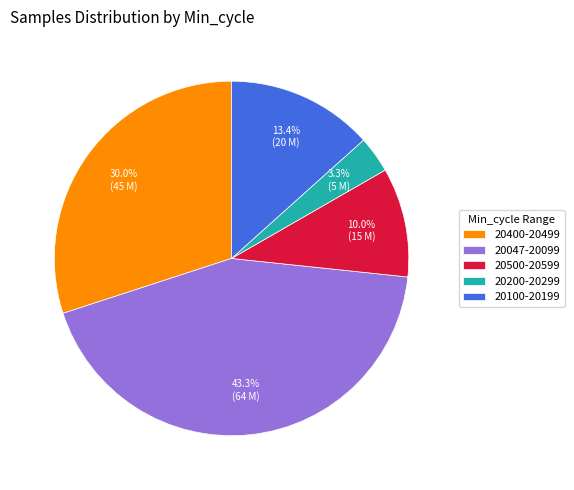

What is the smallest slice in the pie chart?

20200-20299